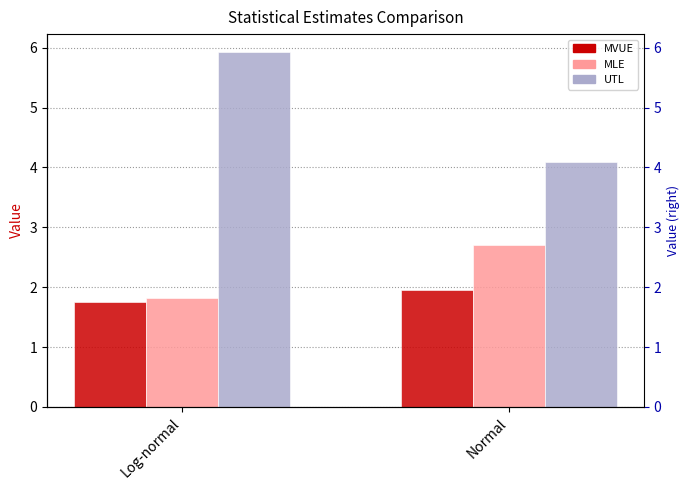

Reading left to right, list all the values displayed in this chart.

MVUE: Log-normal=1.7	Normal=2.0
MLE: Log-normal=1.8	Normal=2.7
UTL: Log-normal=5.9	Normal=4.1